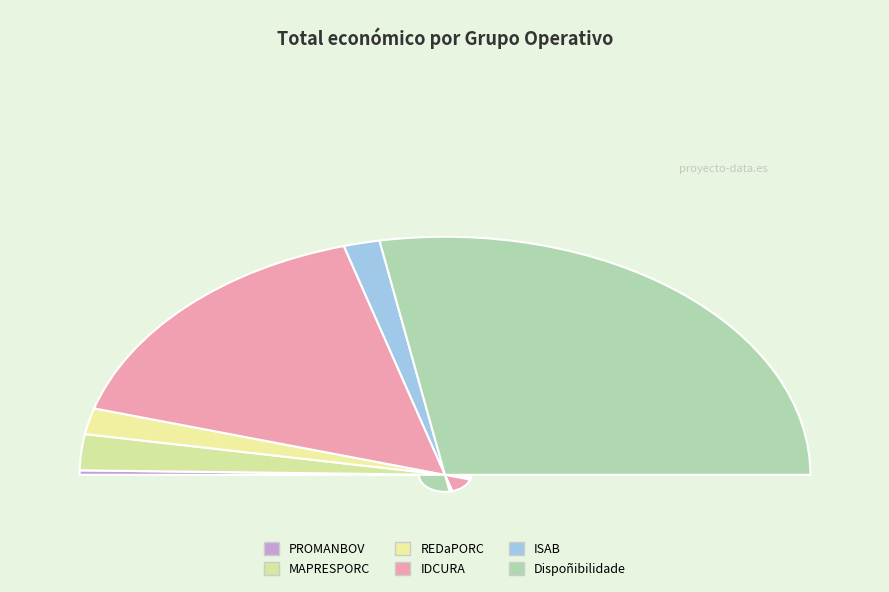

How many segments does this pie chart have?

6